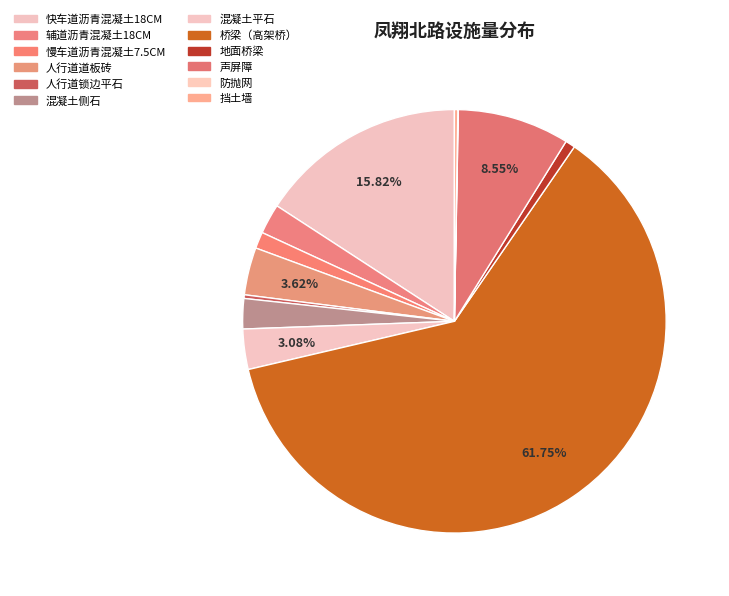

To the nearest percent, what is the difference between the 快车道沥青混凝土18CM and 混凝土平石 slice percentages?

13%